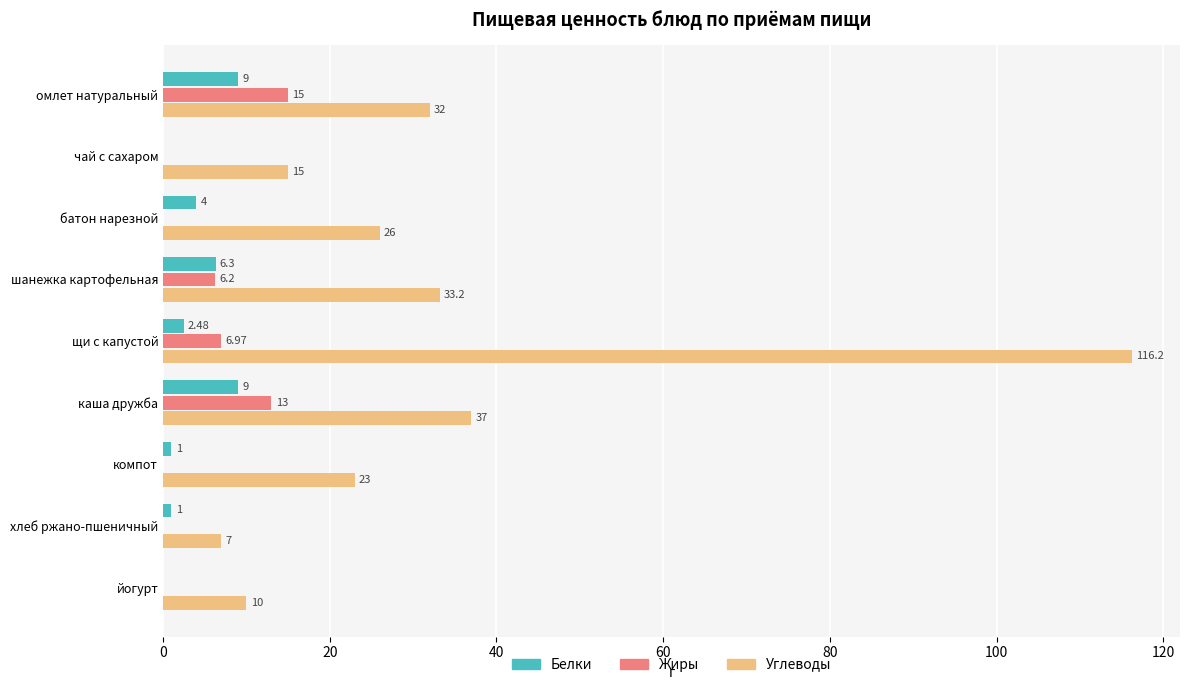

At which label does Жиры reach its peak?

омлет натуральный